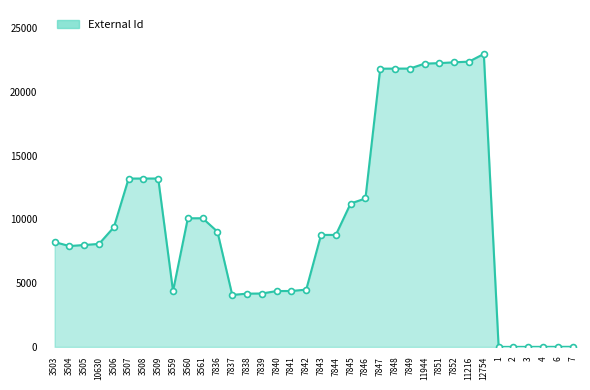

What is the change in value from 3559 to 1?

-4381